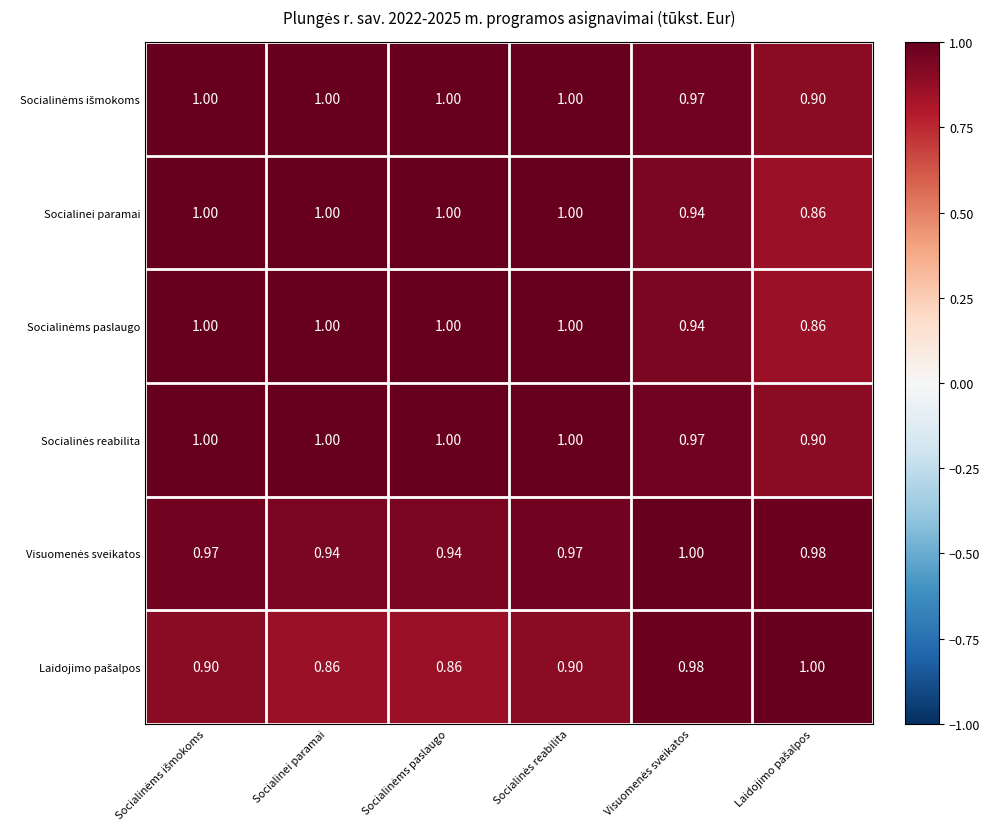

What is the spread (max minus min) of values at Socialinei paramai?

0.1